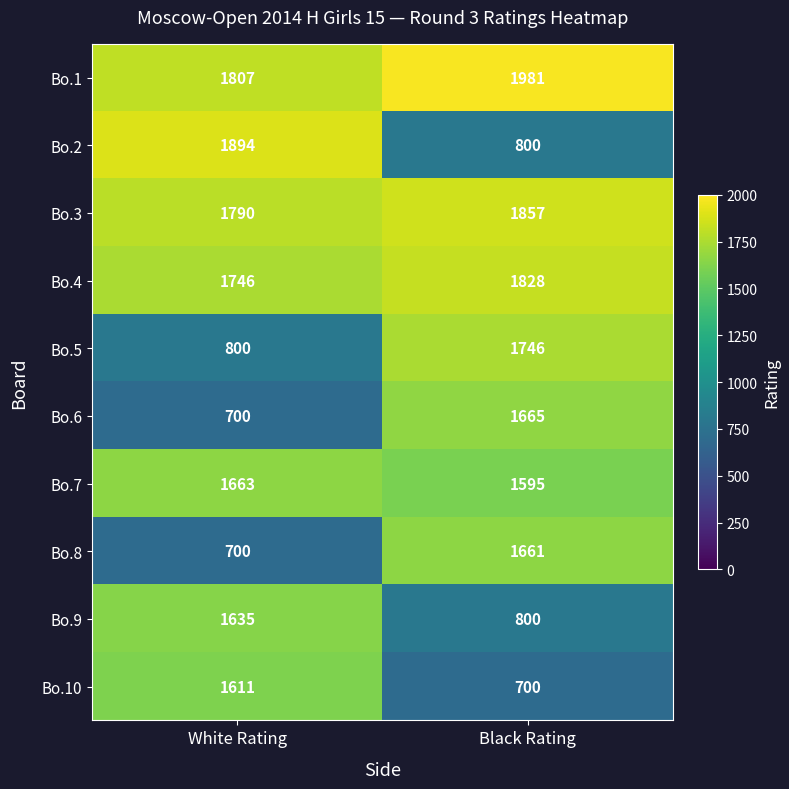

Rank the categories by Bo.7 value from highest to lowest.

White Rating, Black Rating